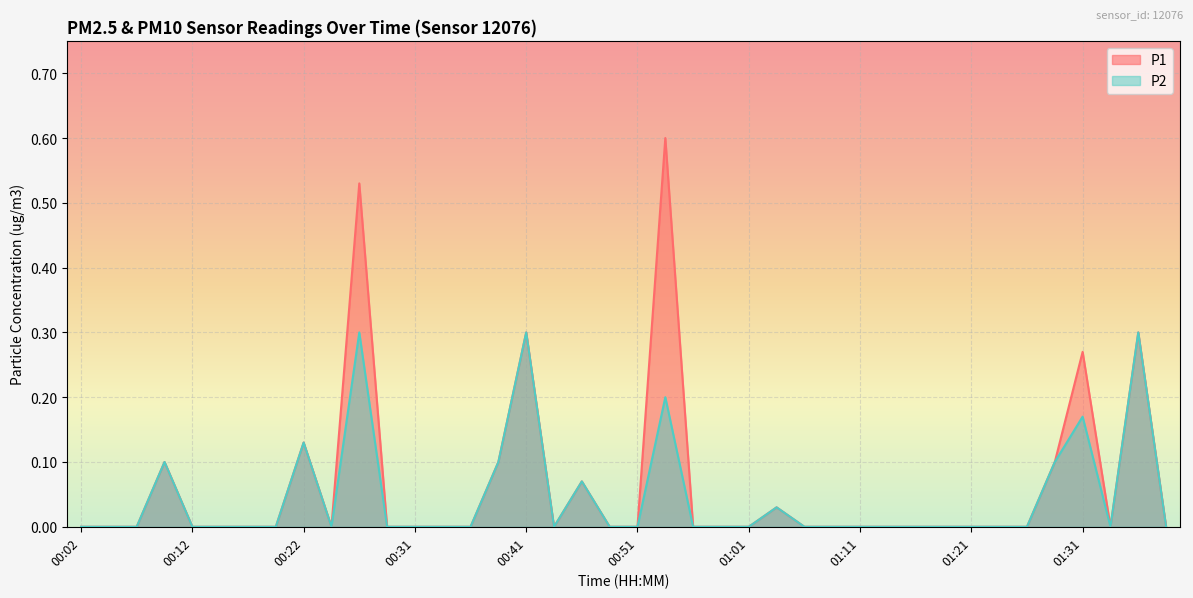

What is the sum of all P2 values?

1.8